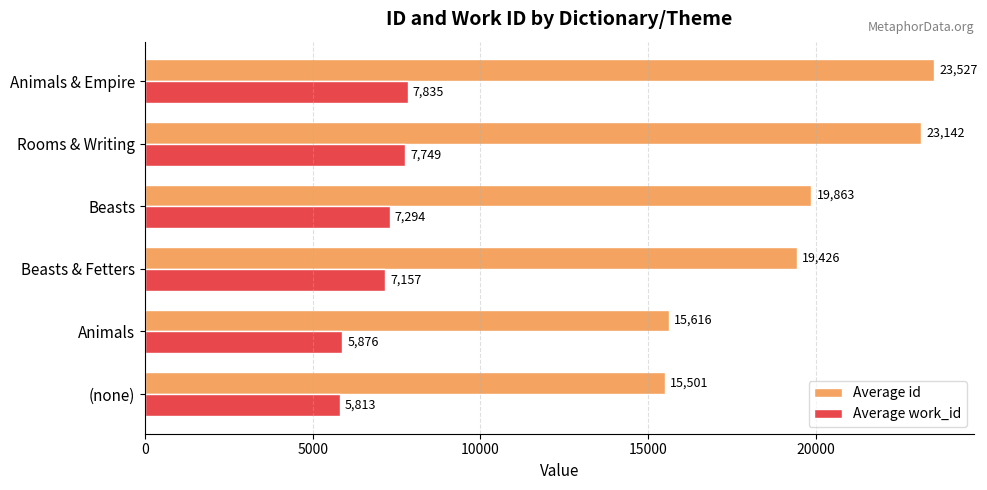

What is the spread (max minus min) of values at (none)?

9688